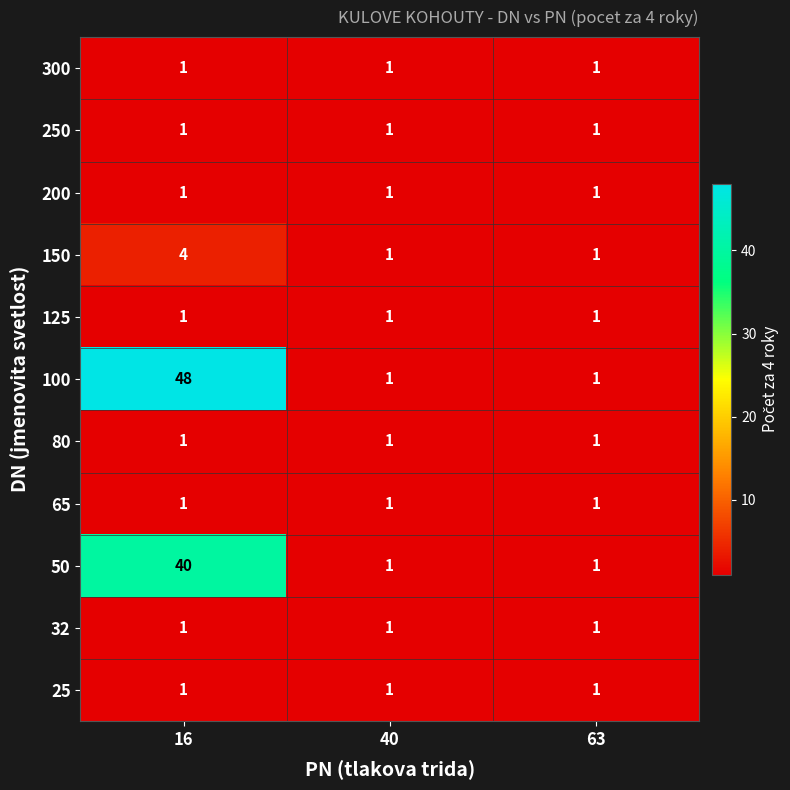

Is it true that 65 equals 0 at 40?

False